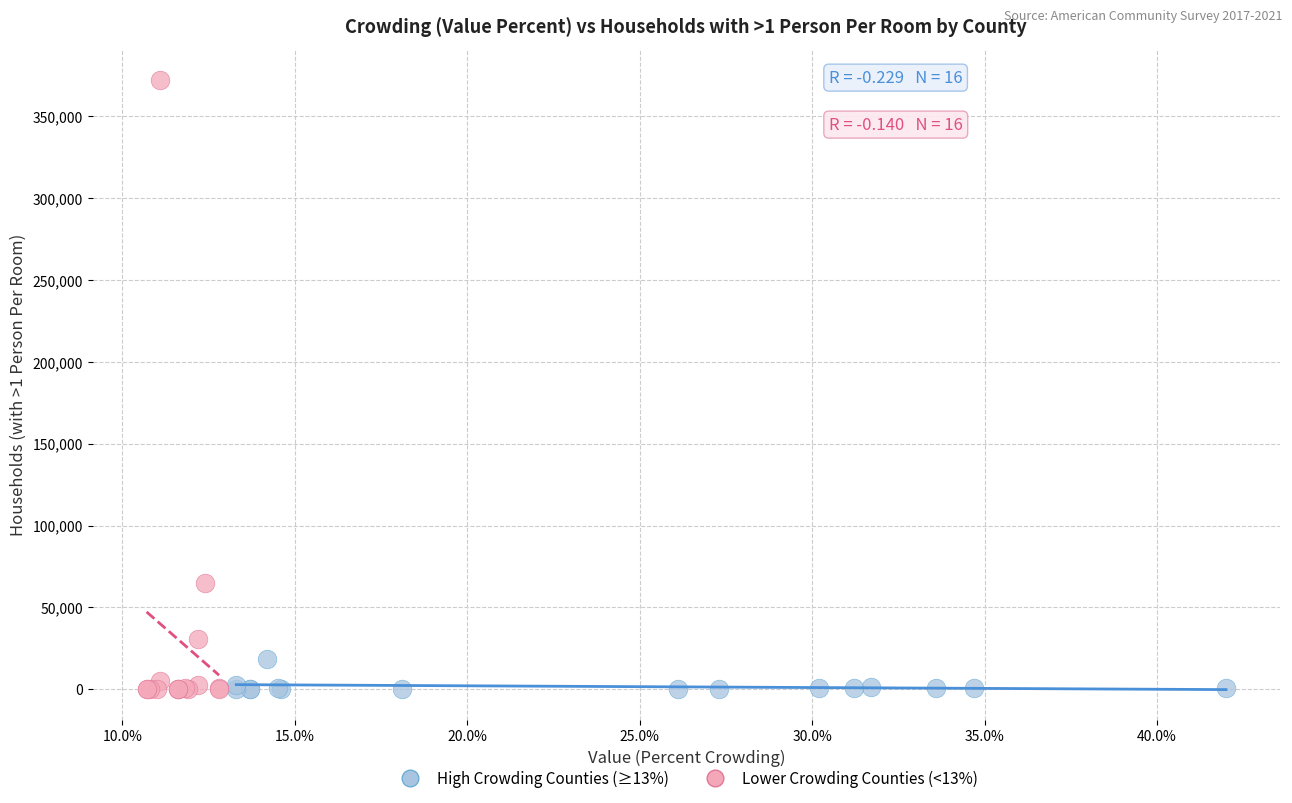

Which series reaches the maximum Y coordinate?

Lower Crowding Counties (<13%)